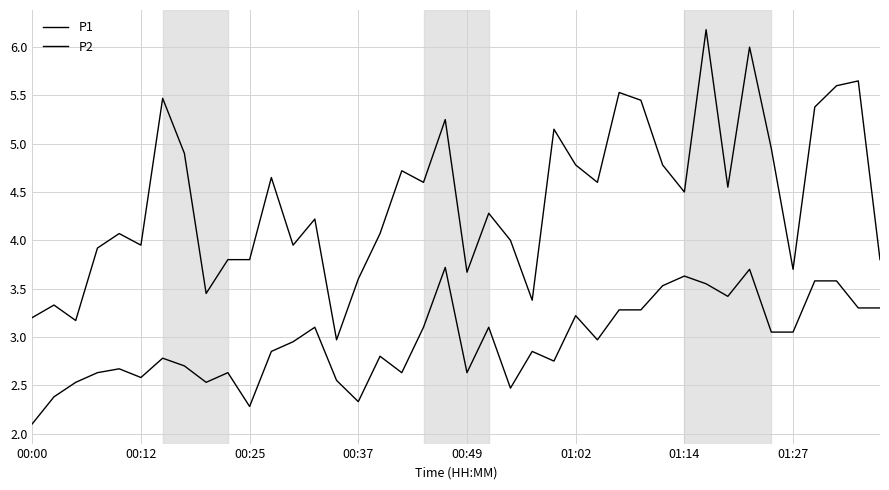

True or false: P1 and P2 cross at least once.

False